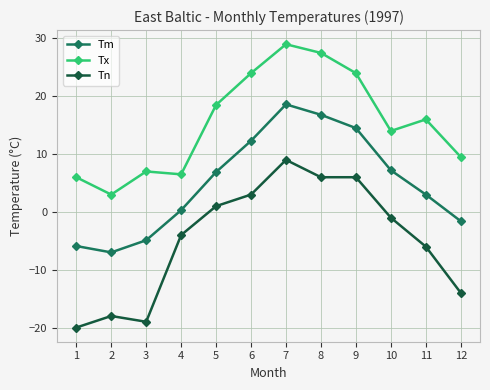

What is the total value across all series at 12?

-6.1